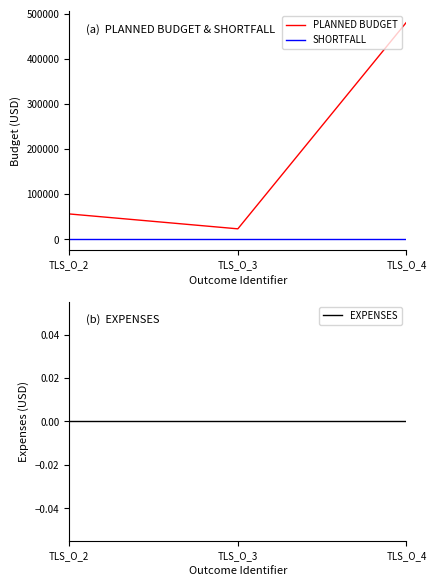

How many lines are shown in the chart?

3